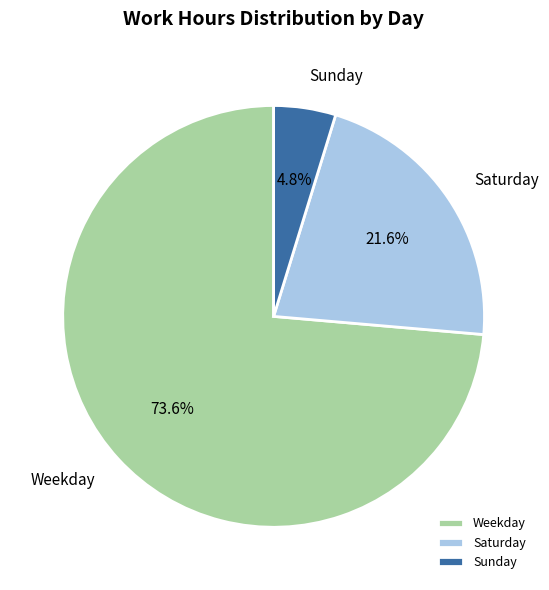

Combined, do Saturday and Weekday account for over 50%?

Yes